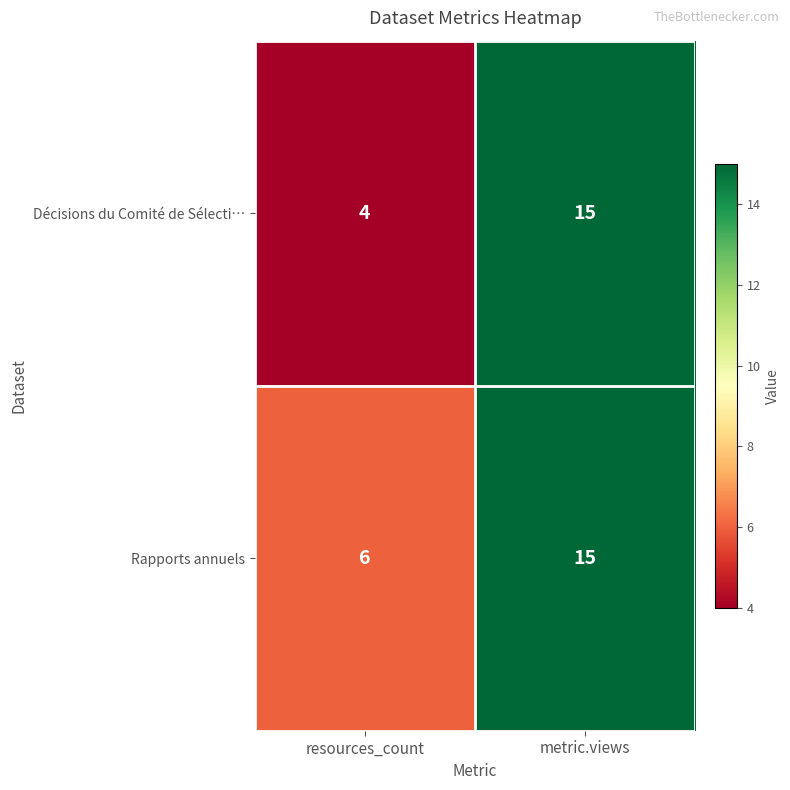

True or false: Rapports annuels has a value of 21 at metric.views.

False